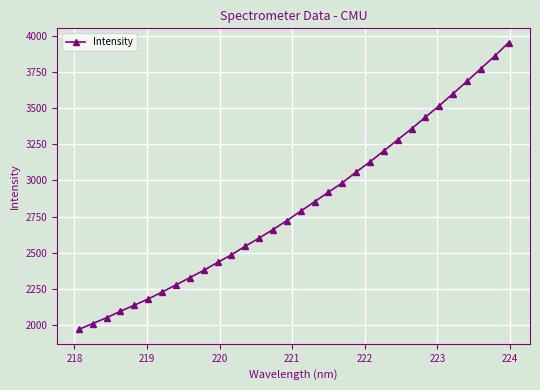

What is the maximum value shown in the chart?

3951.4